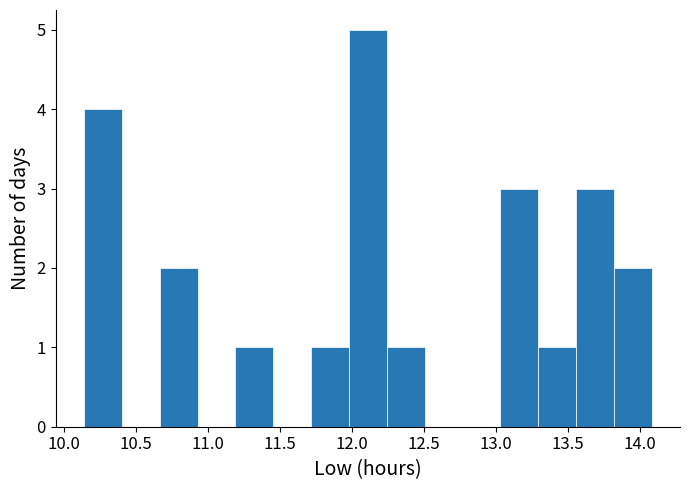

Which range on the x-axis has the tallest bar?

12.00 to 12.25